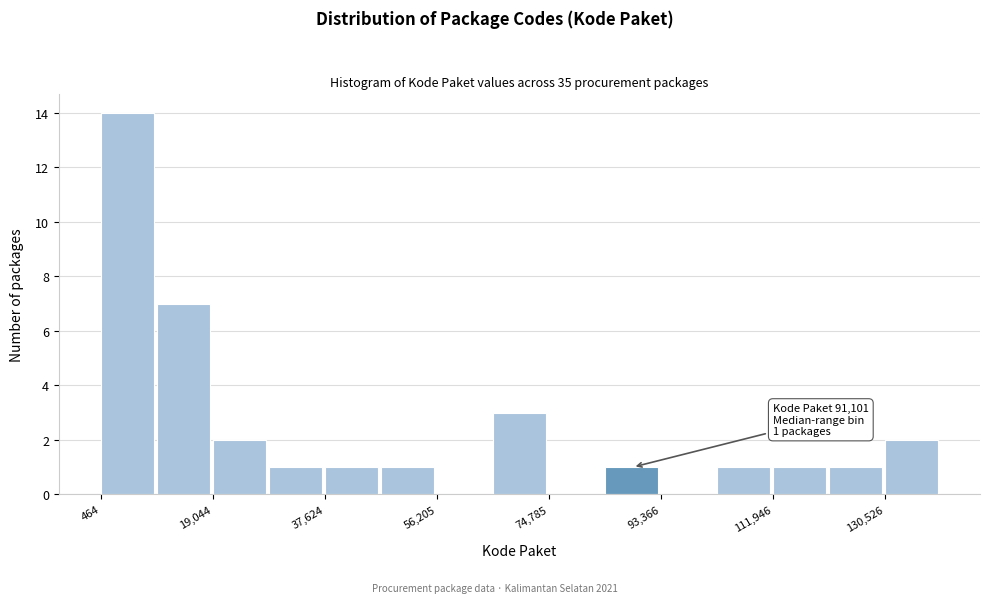

Over which range of the x-axis is the bar tallest?

0 to 10000